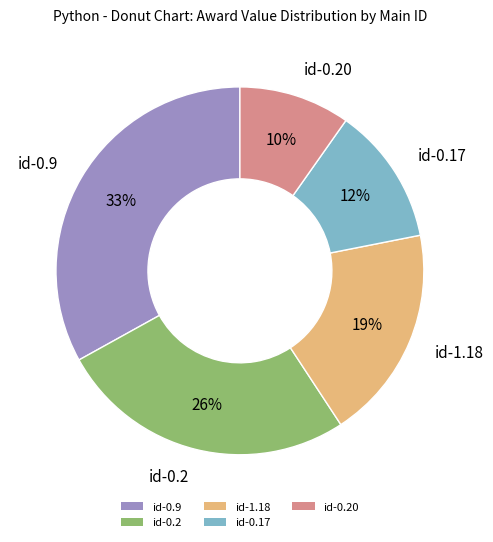

Approximately how many times larger is the value at id-1.18 compared to id-0.9?

0.6